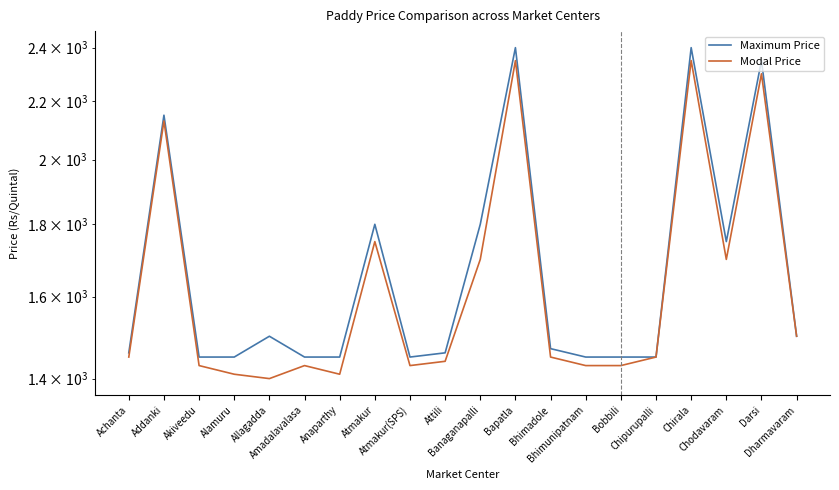

True or false: Modal Price has a value of 1503 at Bapatla.

False